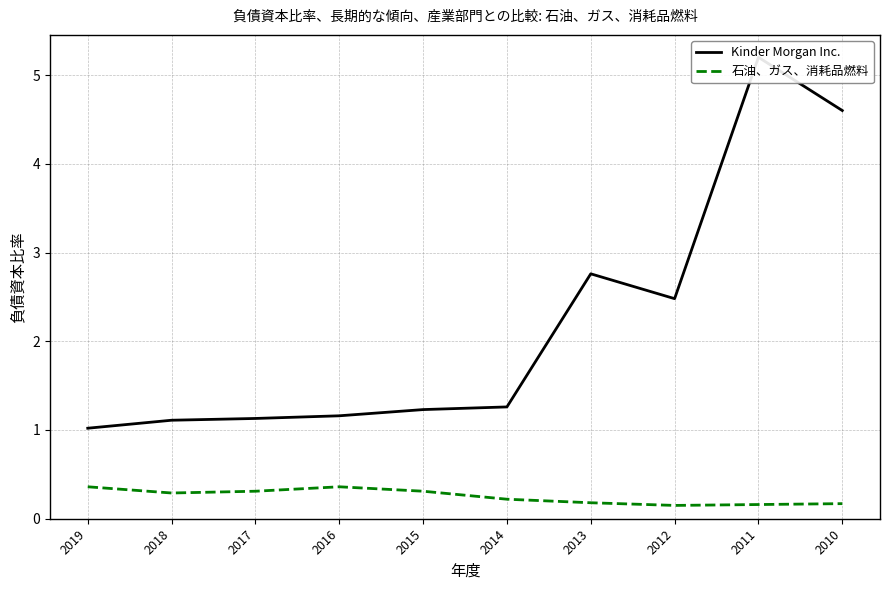

What is the sum of all 石油、ガス、消耗品燃料 values?

2.5